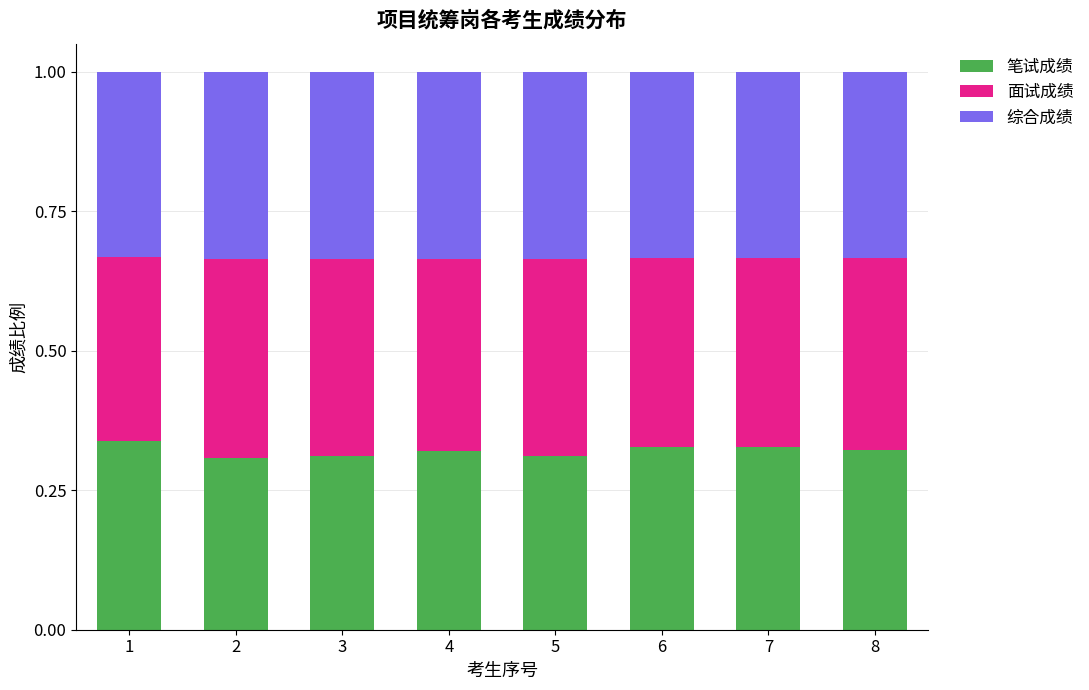

How many categories are shown in the chart?

8